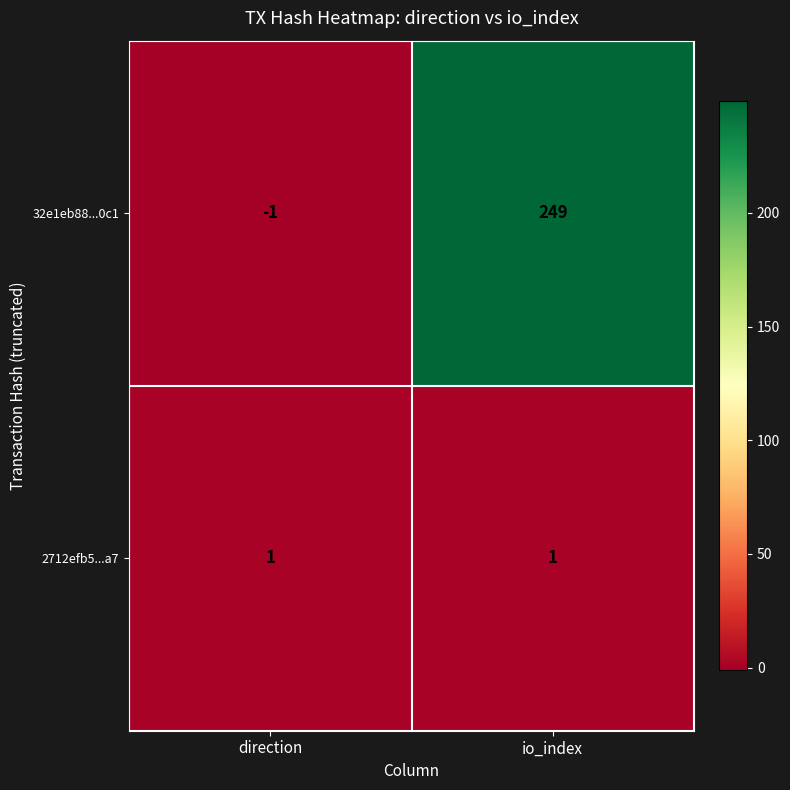

How many series are shown in this chart?

2